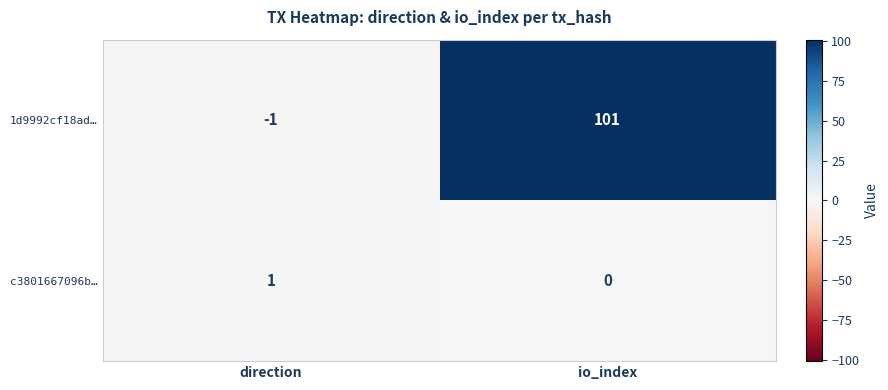

Count the number of categories in the chart.

2